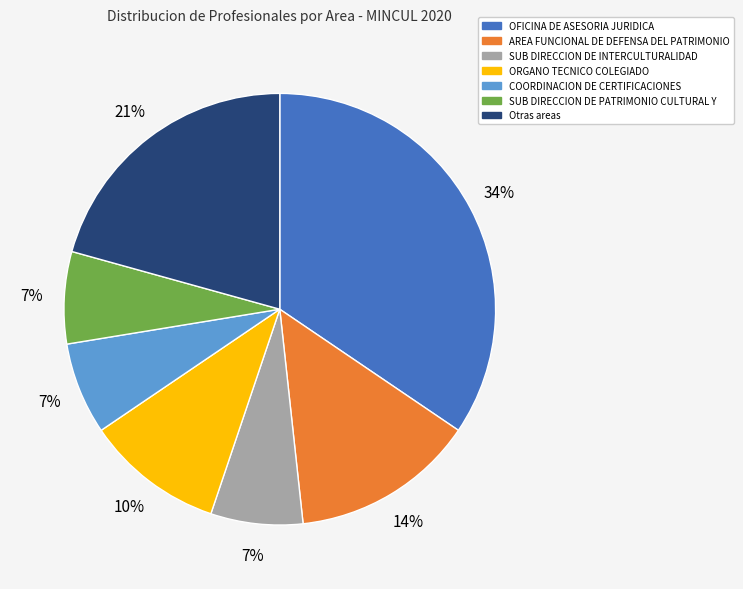

Which category has the biggest portion of the pie?

OFICINA DE ASESORIA JURIDICA